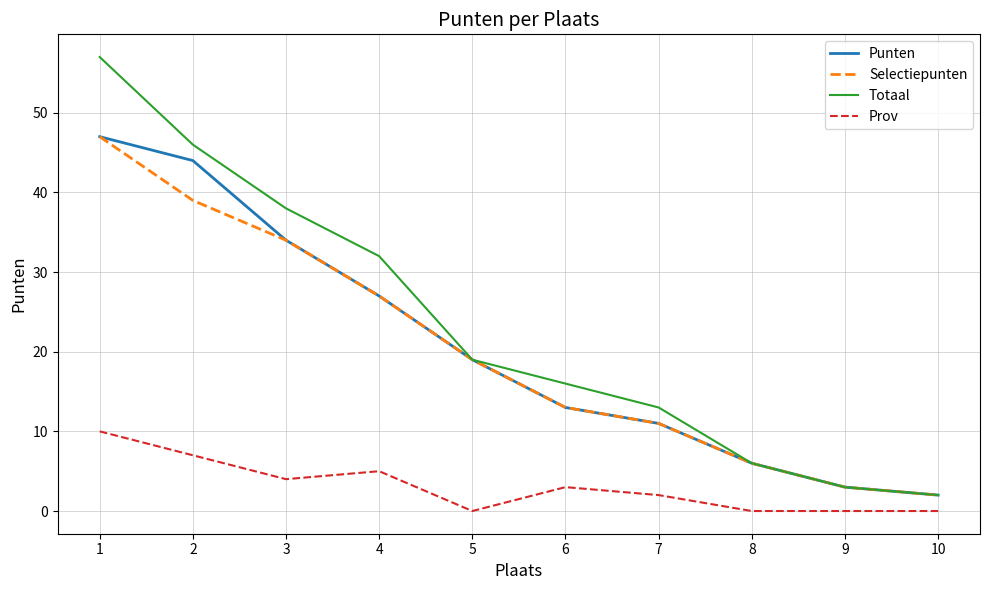

True or false: Selectiepunten has more than 2 points higher than both neighbors.

False